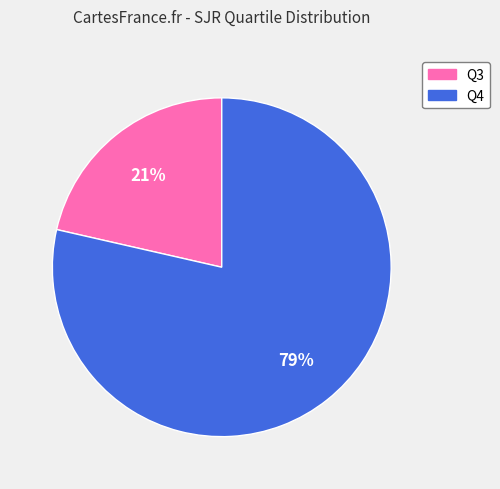

Rank the categories by value from lowest to highest.

Q3, Q4